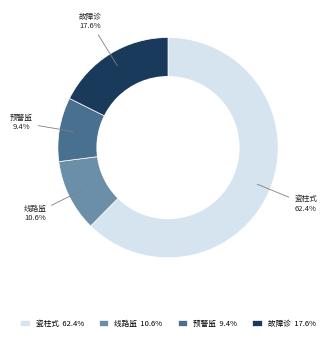

Which category has the smallest portion of the pie?

预警监 9.4%